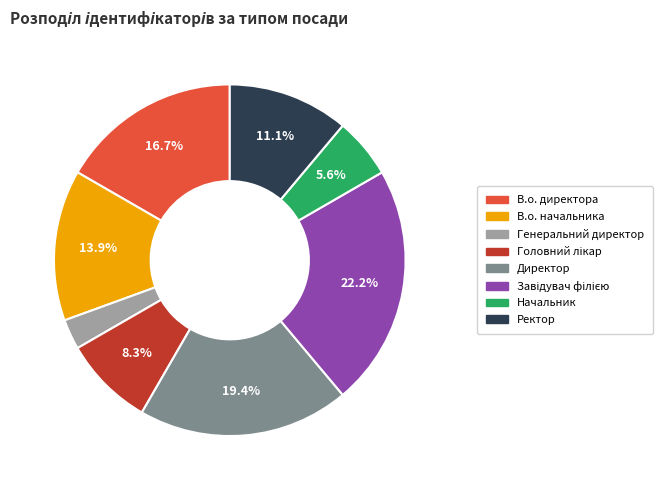

Which category has the smallest portion of the pie?

Генеральний директор